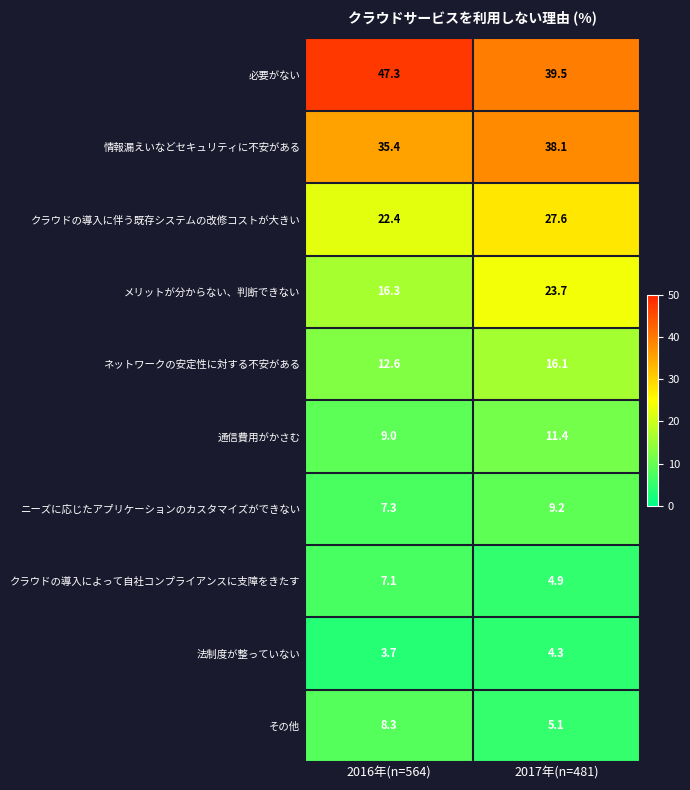

True or false: 通信費用がかさむ has a value of 17.3 at 2017年(n=481).

False